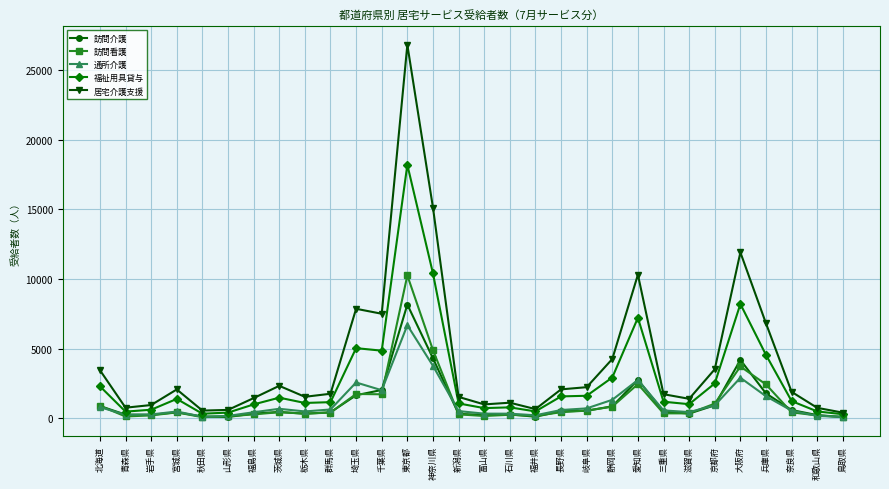

True or false: 訪問介護 has a value of 349 at 福島県.

True